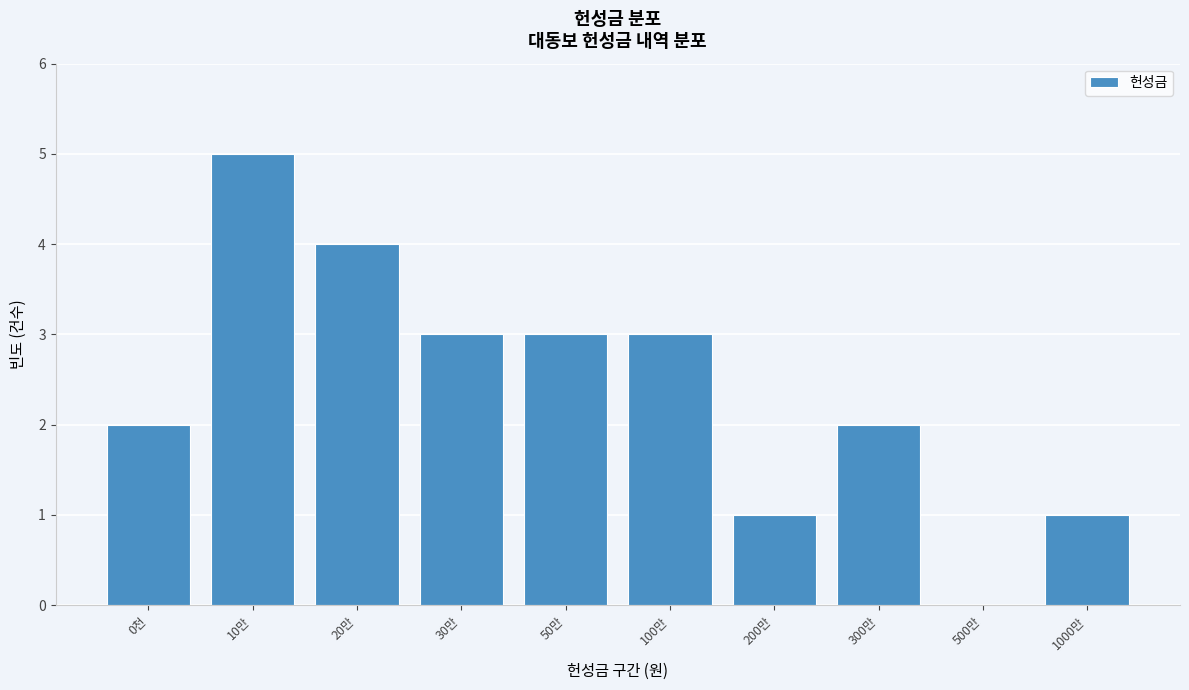

Reading left to right, extract all data points from this chart.

0천=2	10만=5	20만=4	30만=3	50만=3	100만=3	200만=1	300만=2	500만=0	1000만=1